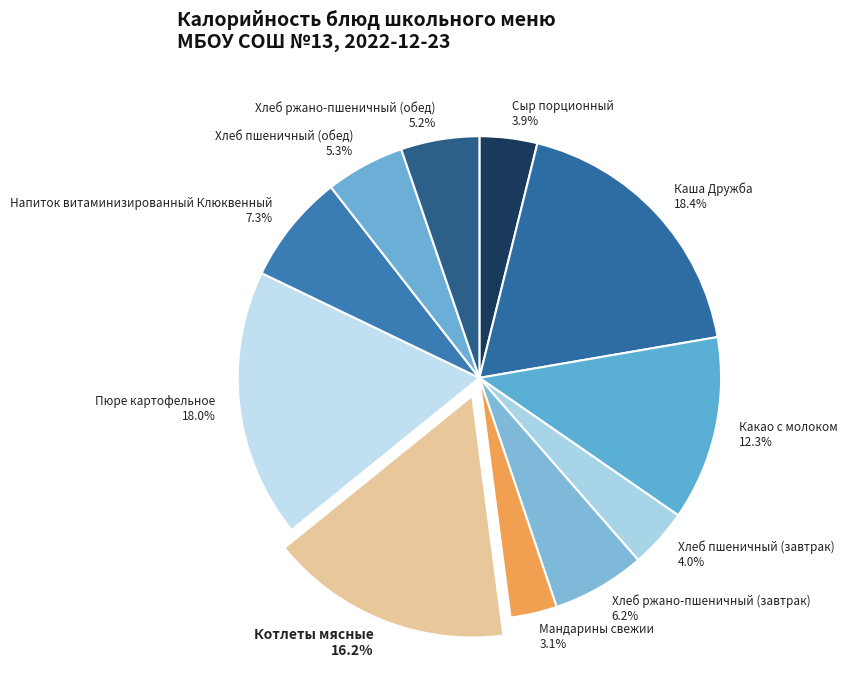

True or false: Хлеб ржано-пшеничный (обед) accounts for 5% of the total.

True